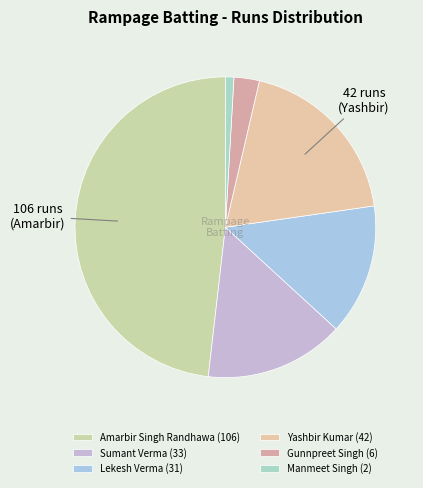

To the nearest percent, what portion does Amarbir Singh Randhawa represent?

48%